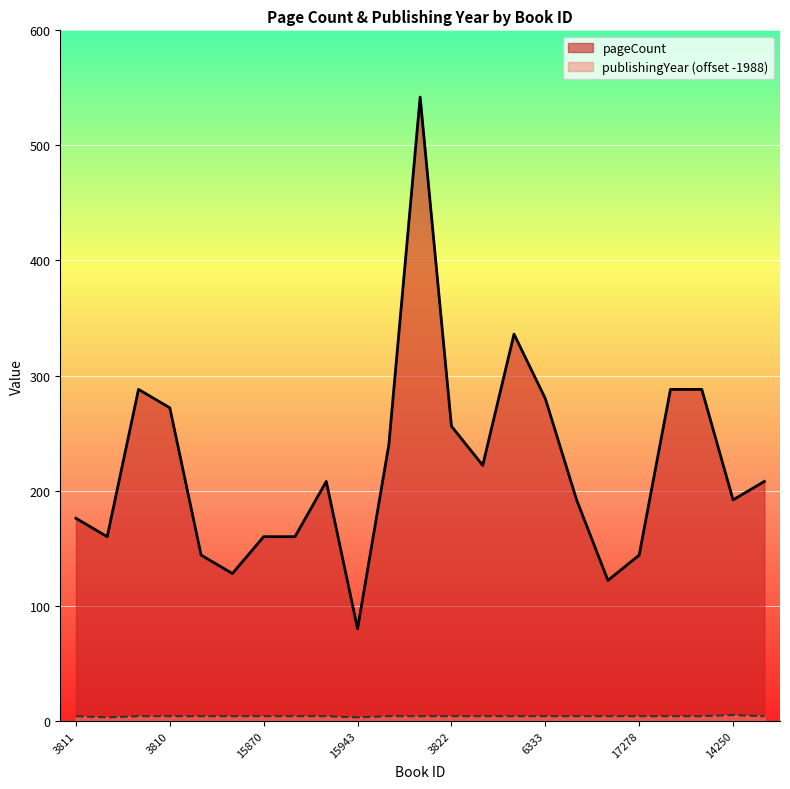

True or false: pageCount and publishingYear cross at least once.

False